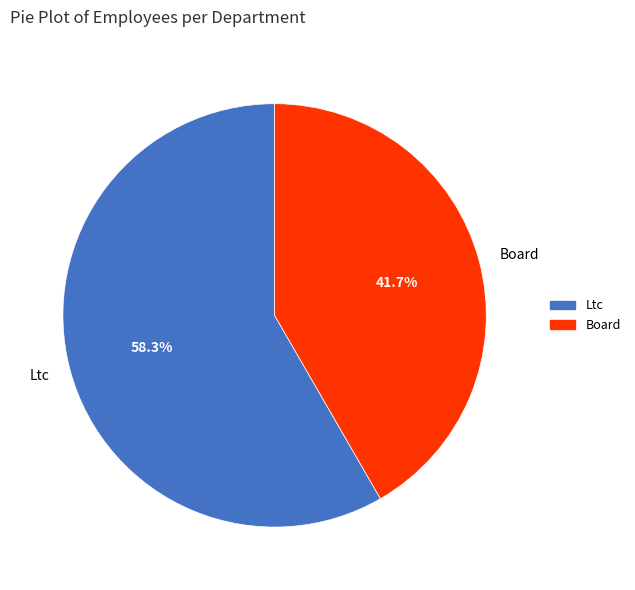

Between Board and Ltc, which is larger?

Ltc